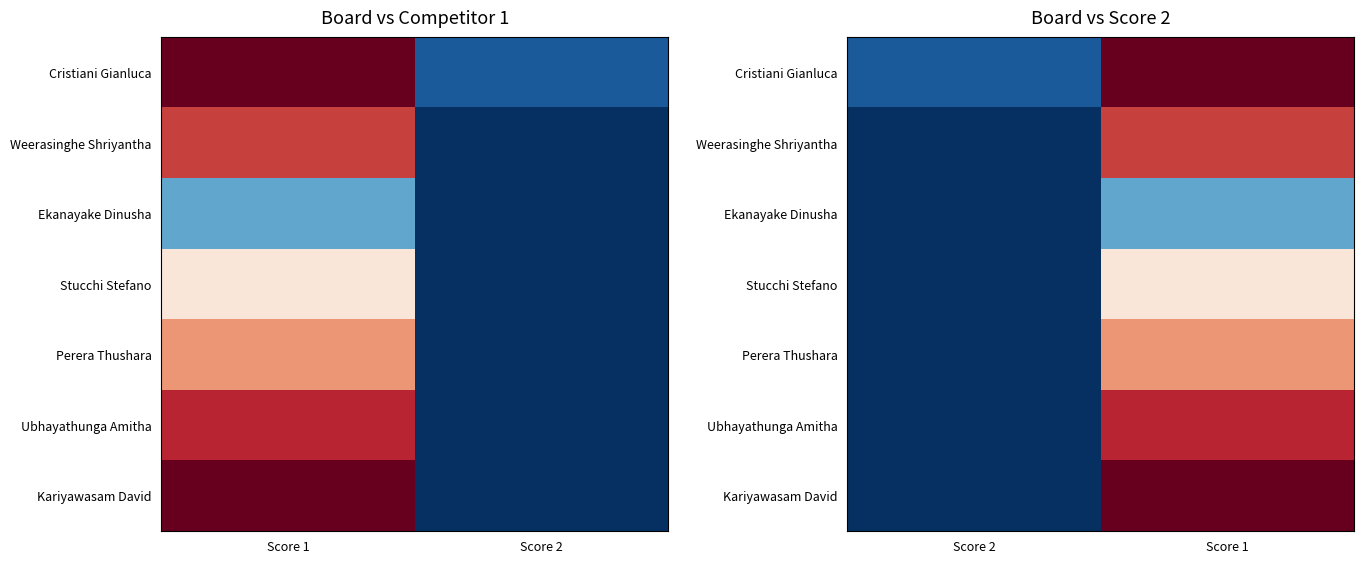

The value of Weerasinghe Shriyantha at Score 2 is 7. True or false?

False